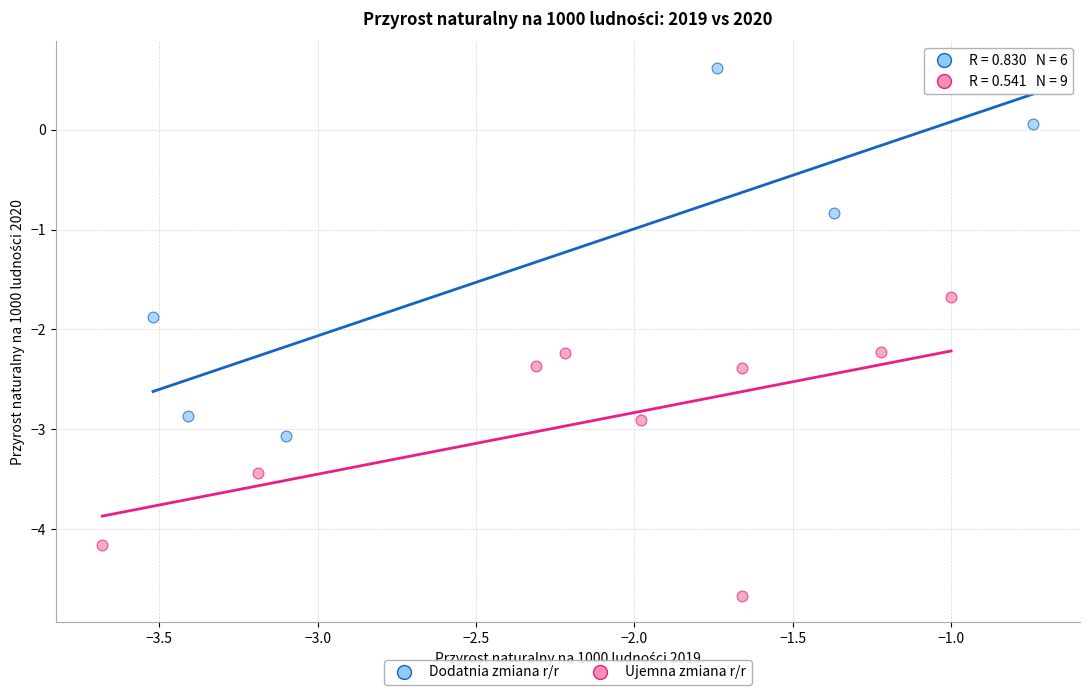

Which series contains the lowest Y value?

Ujemna zmiana r/r